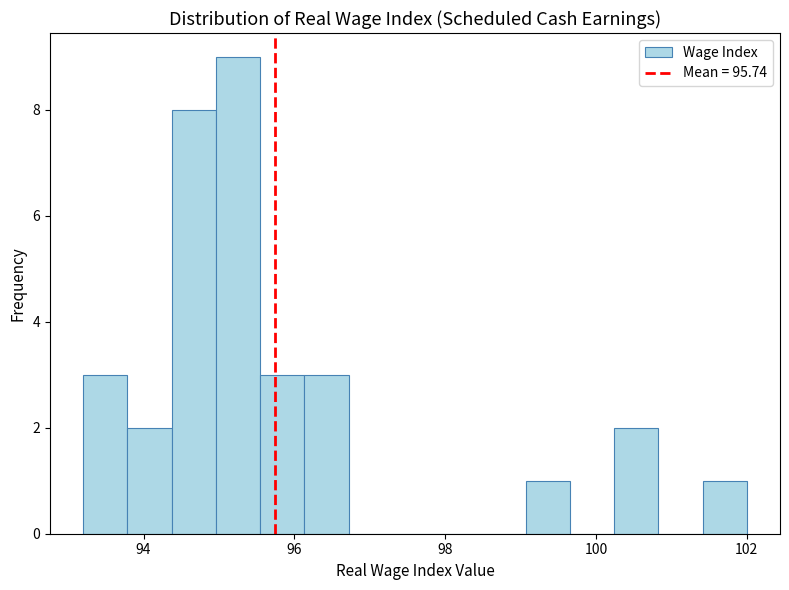

Around what value on the x-axis is the tallest bar? Give the approximate position of its centre, as read against the axis.

95.2